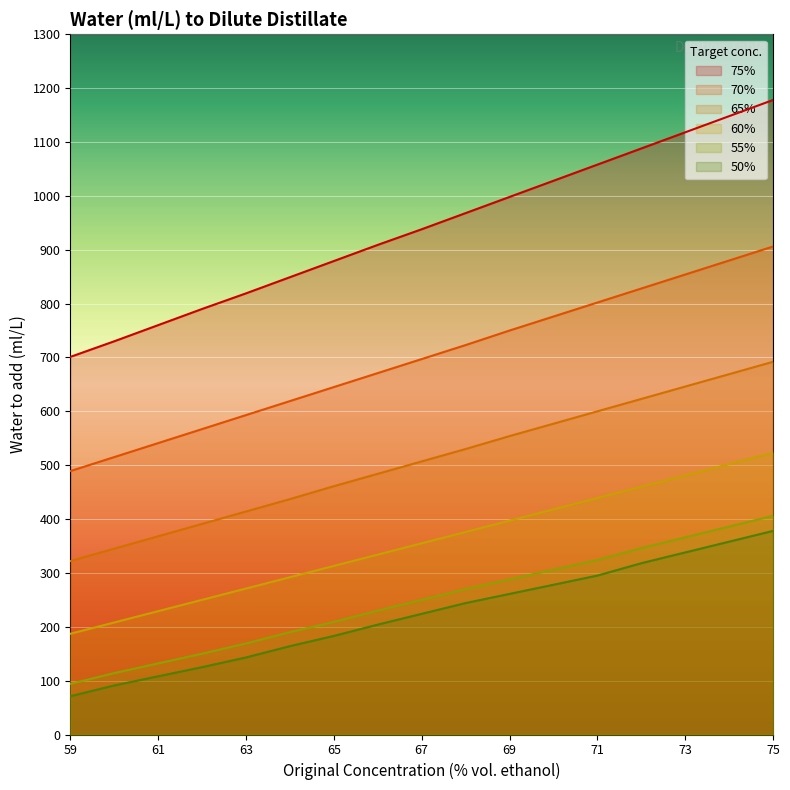

True or false: 65% has more than 2 interior local peaks.

False